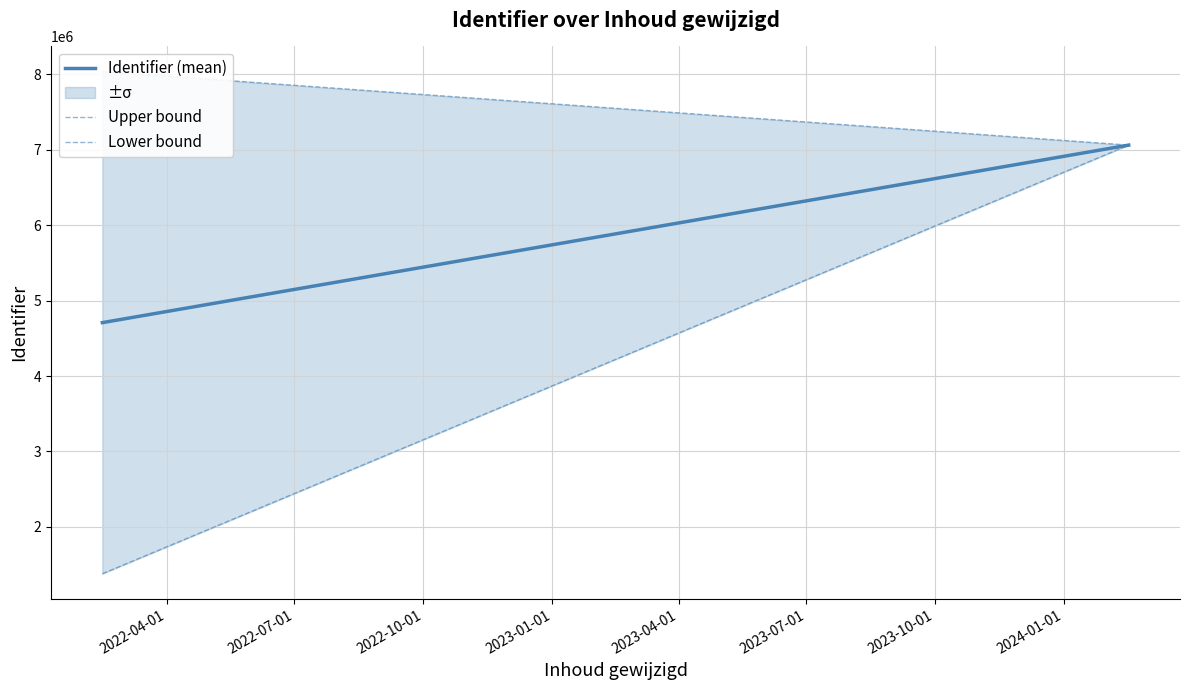

How many lines are shown in the chart?

3